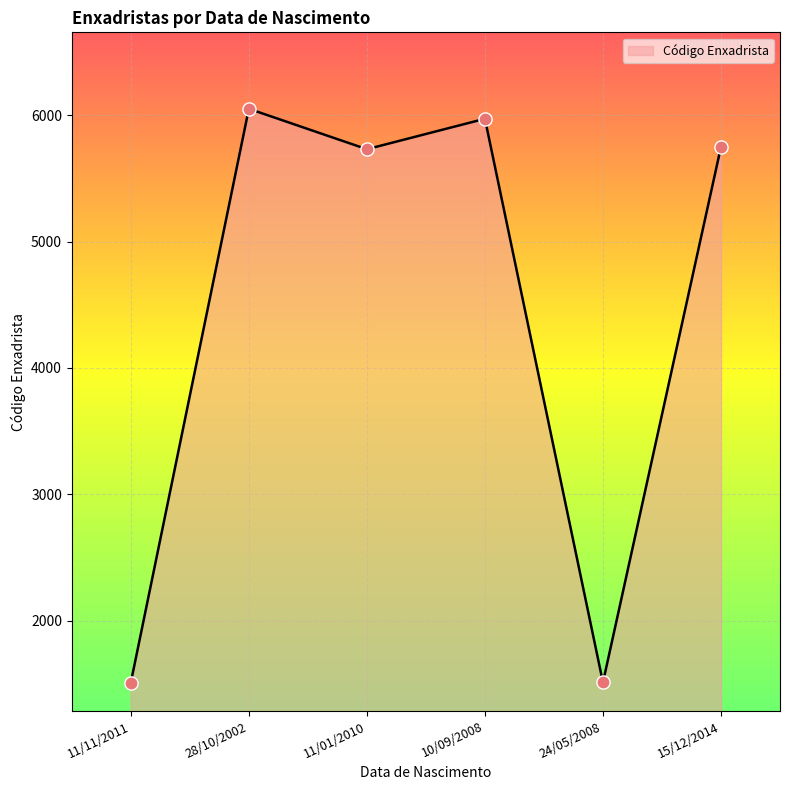

What is the change in value from 11/01/2010 to 24/05/2008?

-4220